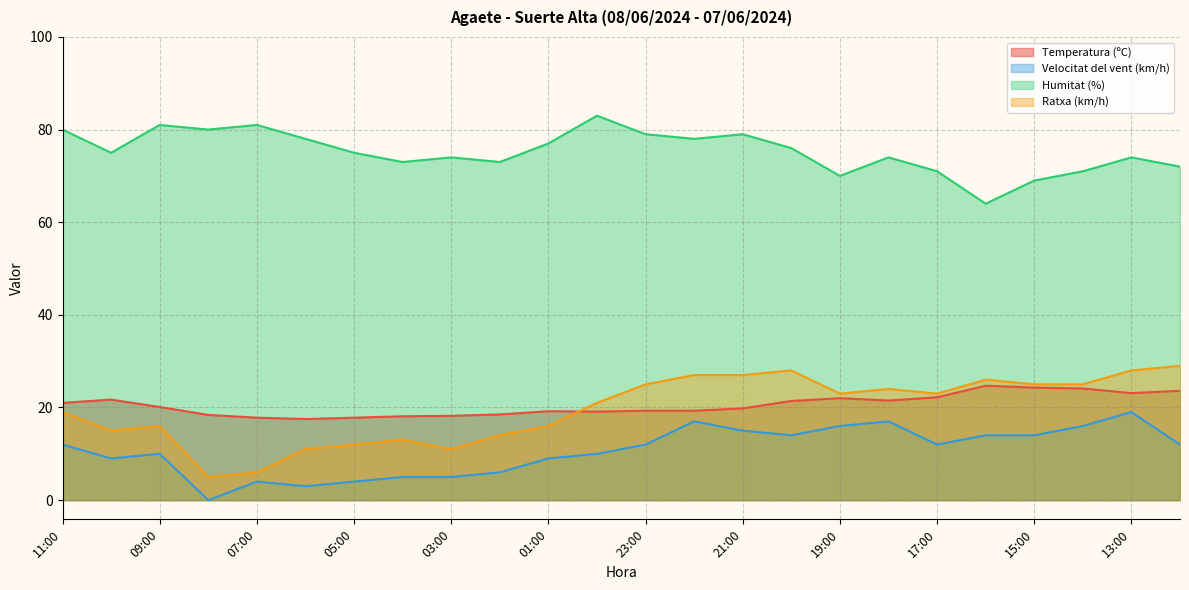

Which has a higher value, 01:00 or 23:00?

23:00